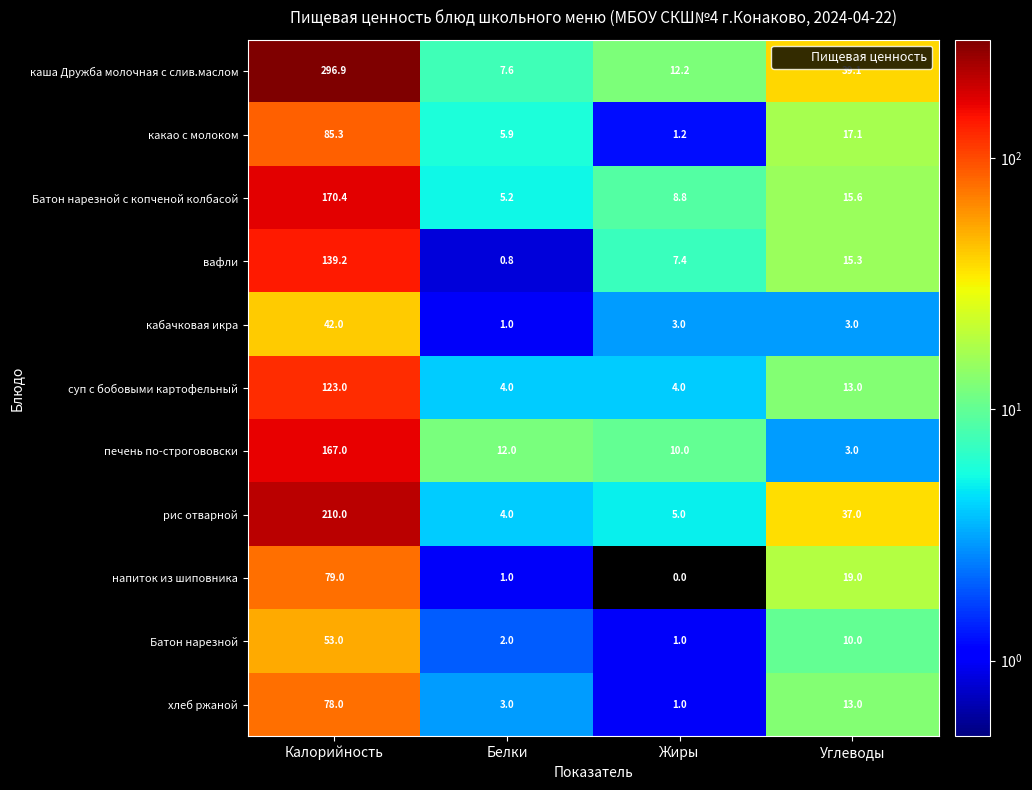

True or false: рис отварной has a value of 5.0 at Жиры.

True